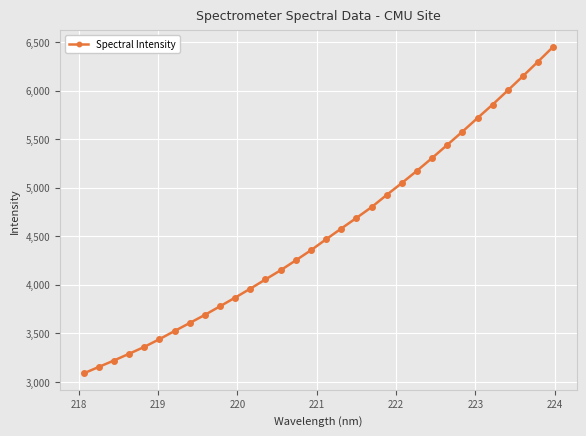

What is the value of the 2nd point from the left?

3153.0